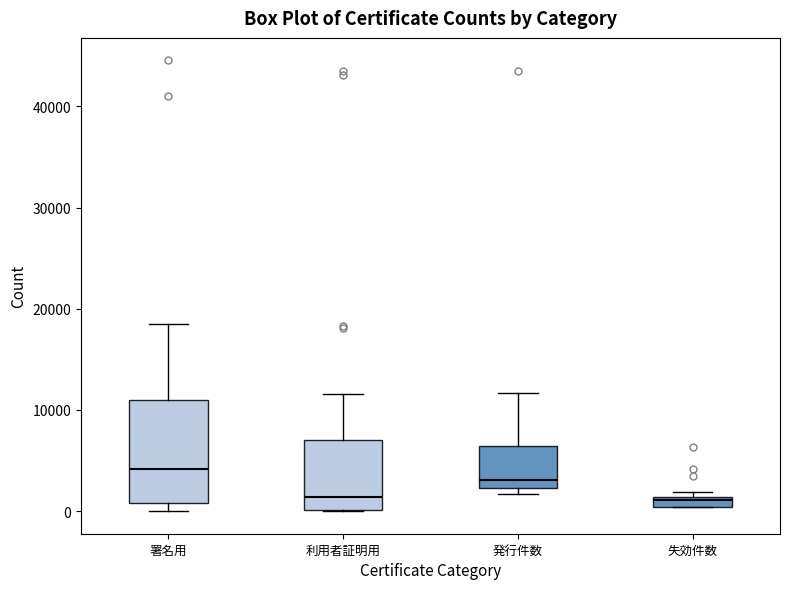

Which box has the highest median line?

署名用